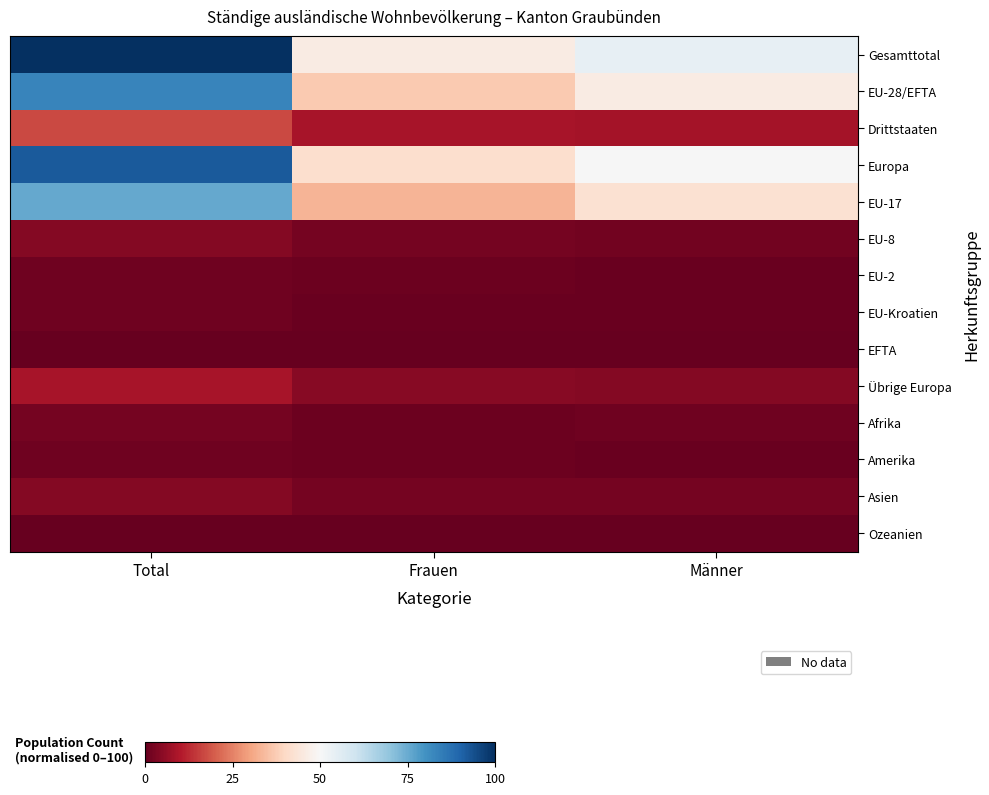

Reading right to left, what are all the values shown in this chart?

Gesamttotal: Männer=54.3	Frauen=45.7	Total=100.0
EU-28/EFTA: Männer=46.0	Frauen=37.1	Total=83.1
Drittstaaten: Männer=8.2	Frauen=8.6	Total=16.9
Europa: Männer=50.2	Frauen=41.6	Total=91.8
EU-17: Männer=42.5	Frauen=33.1	Total=75.7
EU-8: Männer=1.9	Frauen=2.3	Total=4.3
EU-2: Männer=0.6	Frauen=0.8	Total=1.4
EU-Kroatien: Männer=0.7	Frauen=0.7	Total=1.4
EFTA: Männer=0.1	Frauen=0.1	Total=0.2
Übrige Europa: Männer=4.2	Frauen=4.5	Total=8.7
Afrika: Männer=1.3	Frauen=0.9	Total=2.3
Amerika: Männer=0.5	Frauen=1.0	Total=1.5
Asien: Männer=2.0	Frauen=2.1	Total=4.2
Ozeanien: Männer=0.0	Frauen=0.0	Total=0.1